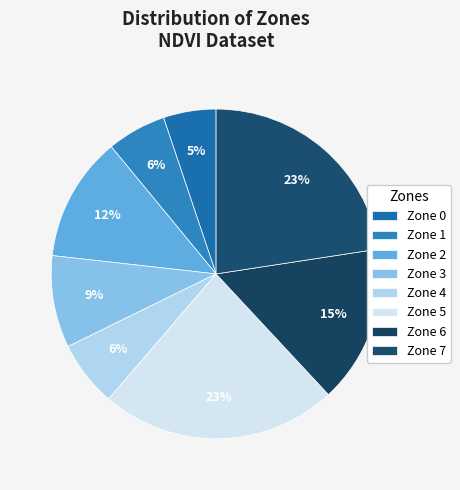

Count the number of slices in the pie.

8